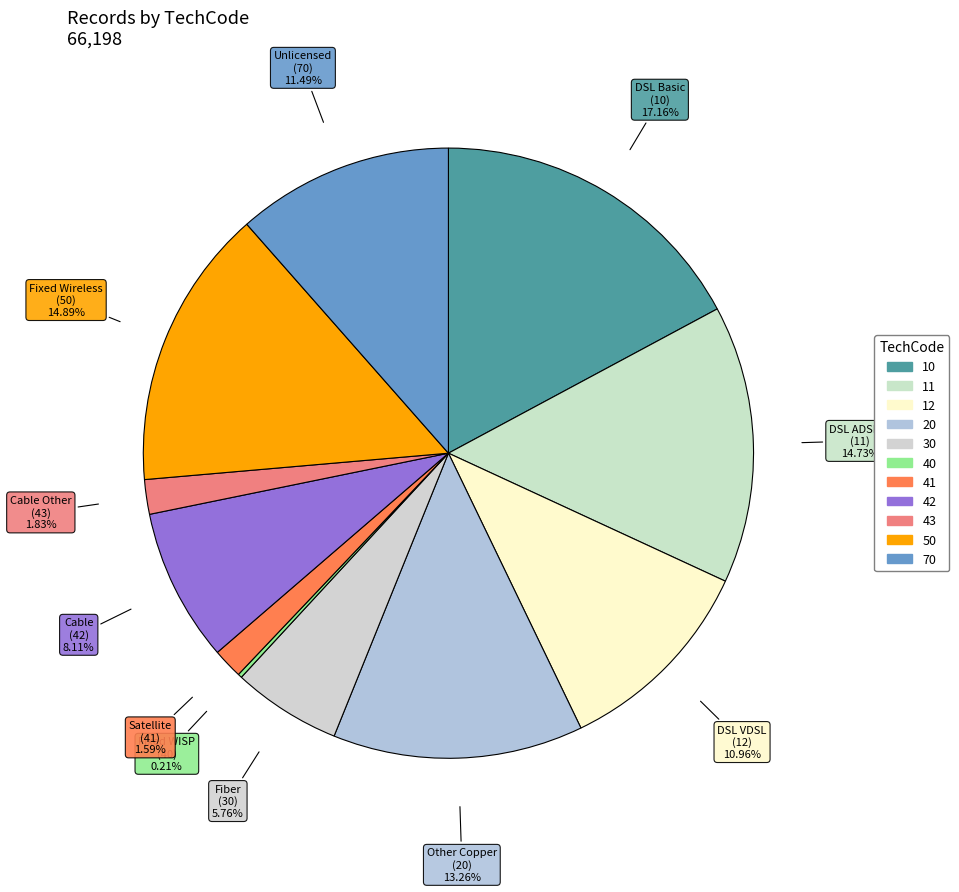

How many slices are in this pie chart?

11